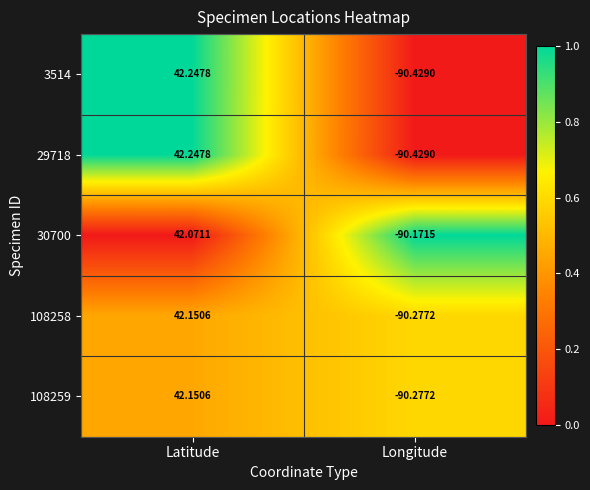

At which label does 108258 first exceed 42?

Latitude